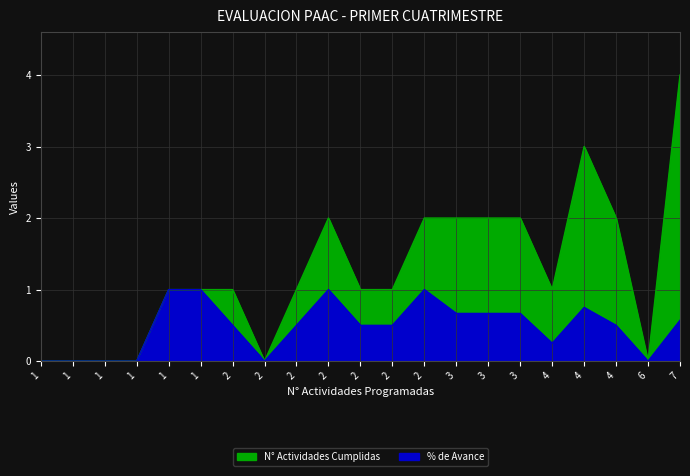

What are all the series names shown in the legend?

N° Actividades Cumplidas, % de Avance